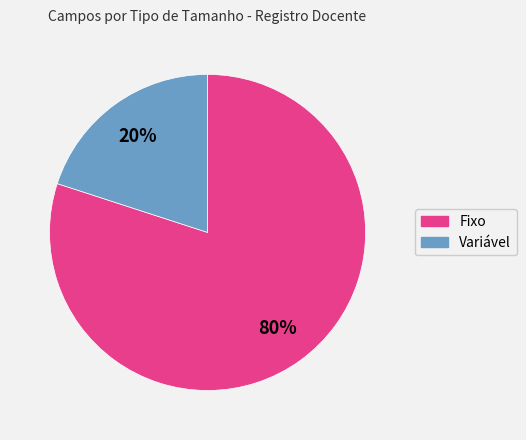

Does any single category account for the majority?

Yes